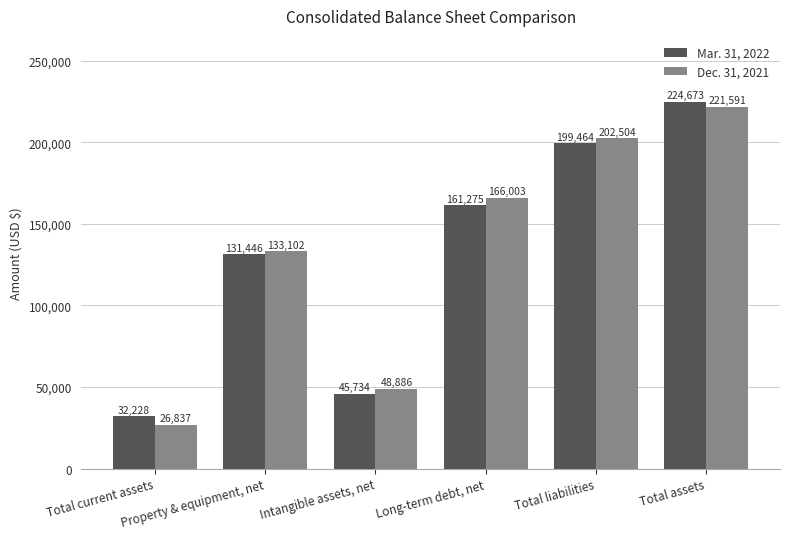

Reading left to right, what are all the values shown in this chart?

Mar. 31, 2022: Total current assets=32228	Property & equipment, net=131446	Intangible assets, net=45734	Long-term debt, net=161275	Total liabilities=199464	Total assets=224673
Dec. 31, 2021: Total current assets=26837	Property & equipment, net=133102	Intangible assets, net=48886	Long-term debt, net=166003	Total liabilities=202504	Total assets=221591